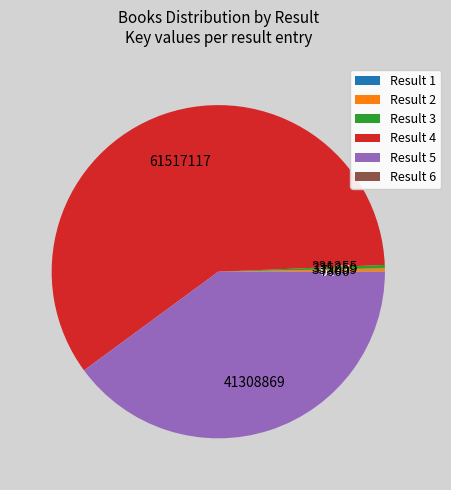

What is the largest slice in the pie chart?

Result 4